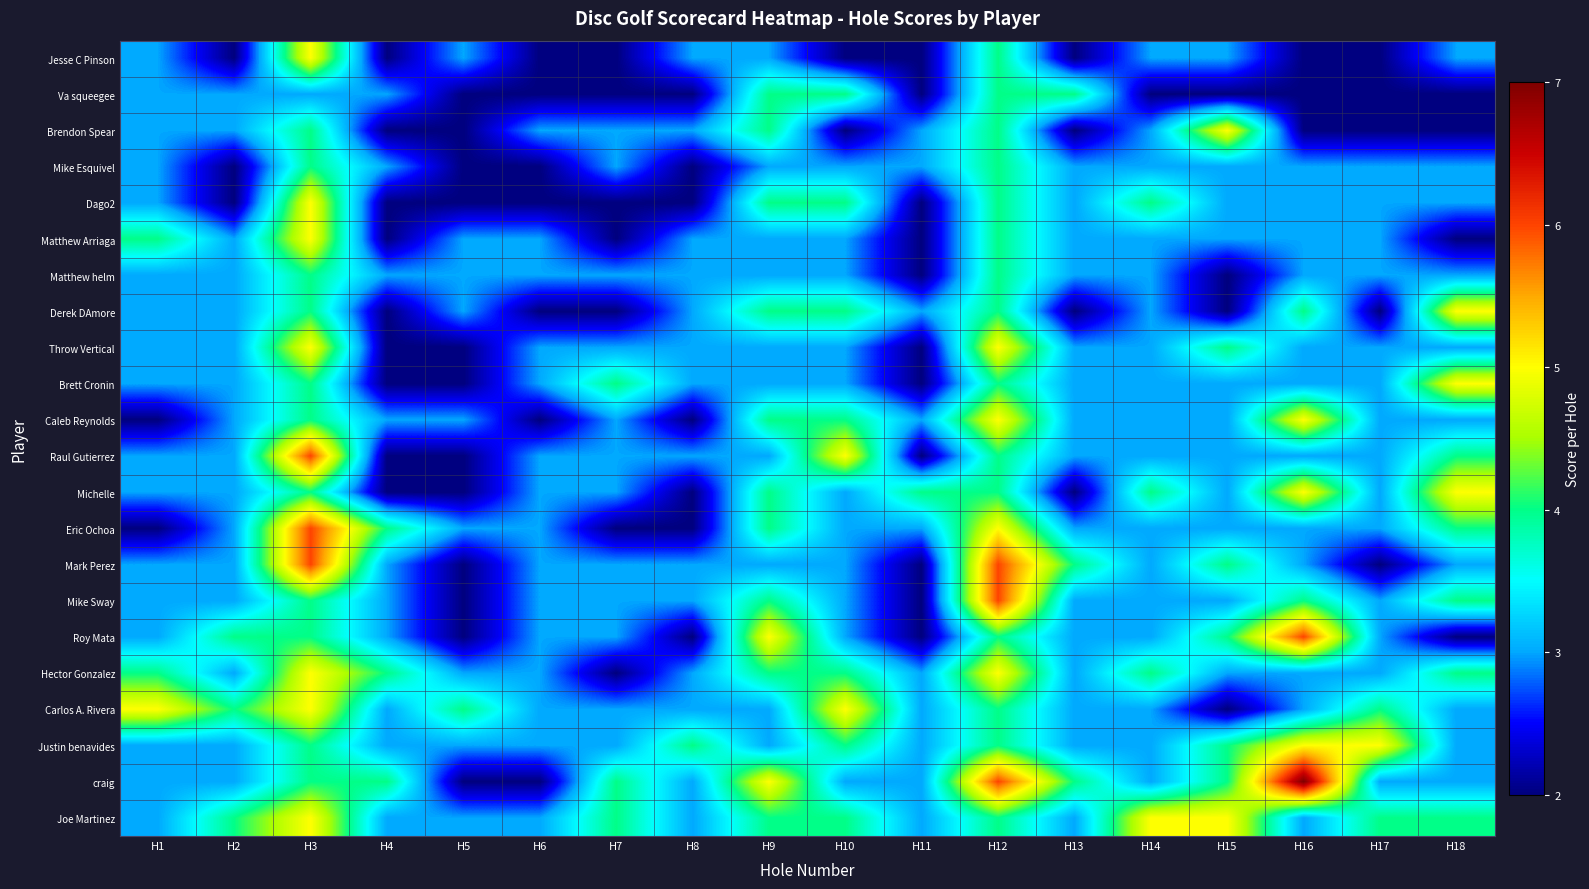

What is the spread (max minus min) of values at H15?

3